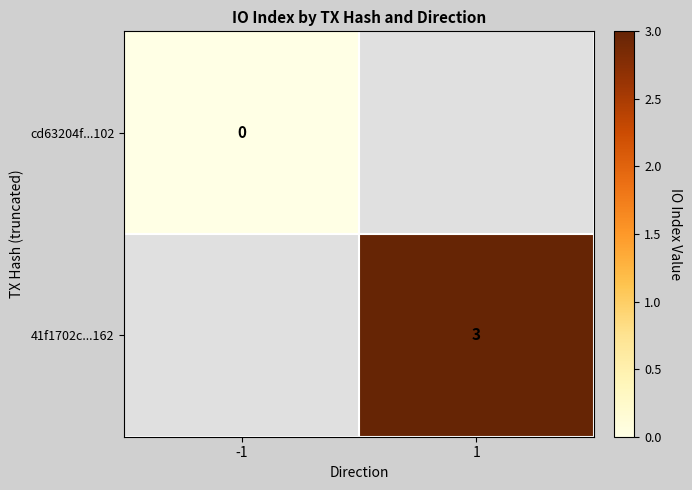

The value of 41f1702c...162 at 1 is 3. True or false?

True